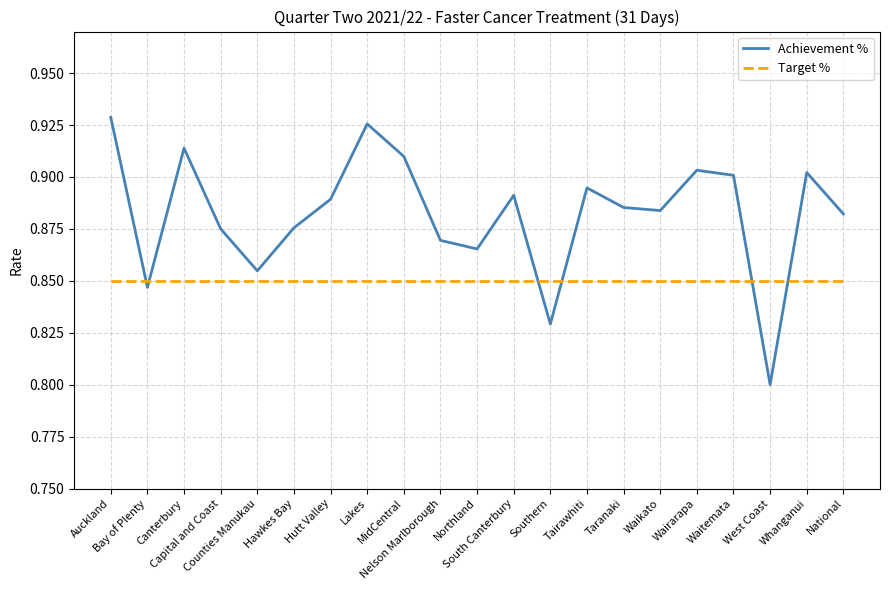

Which category has the highest value across all series?

Auckland